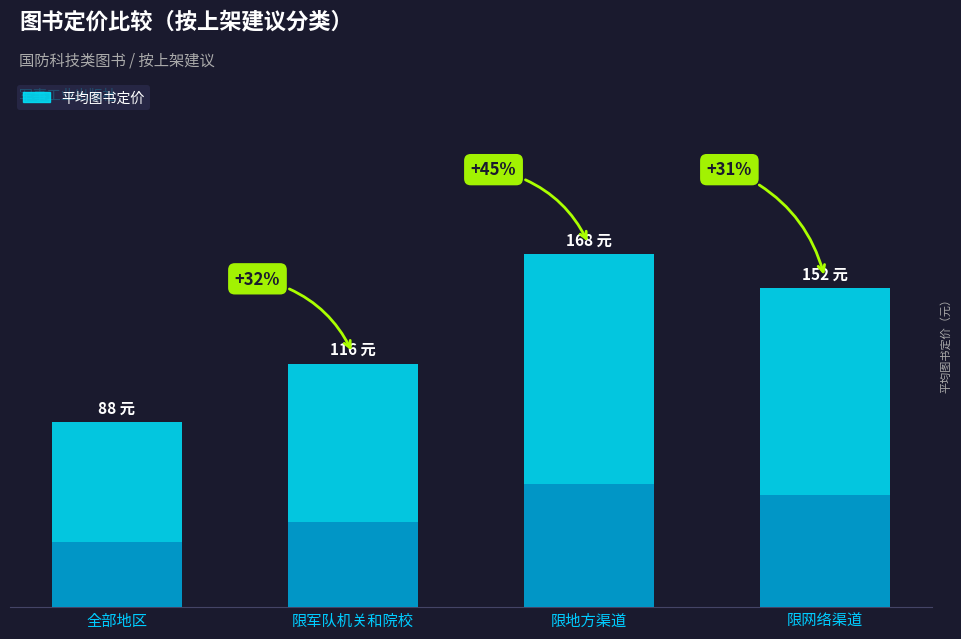

What is the minimum value shown in the chart?

88